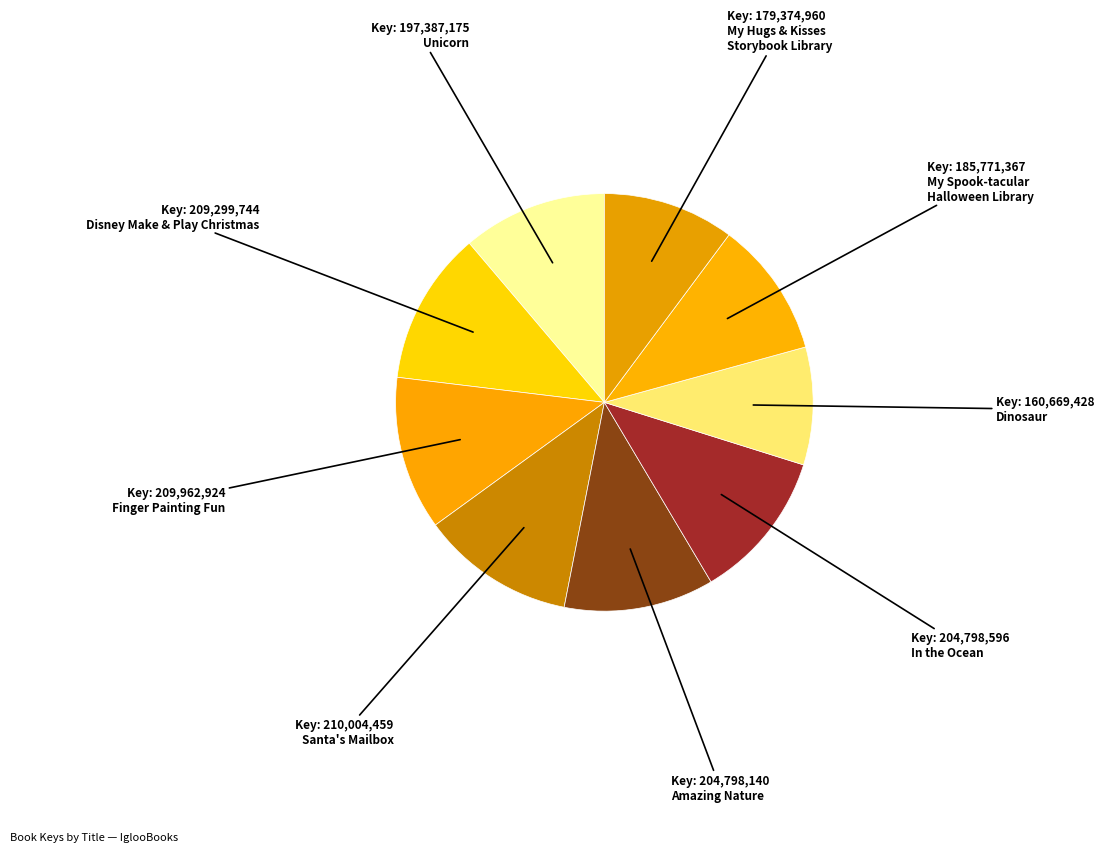

Count the number of slices in the pie.

9